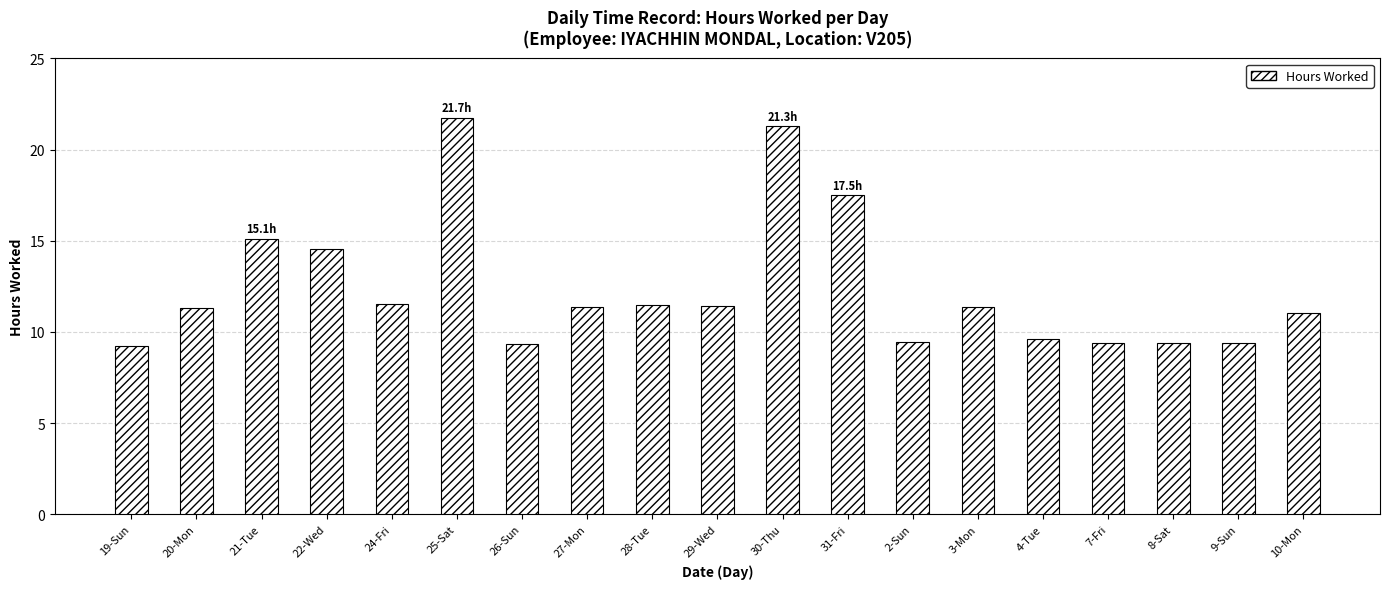

What is the difference between the second highest and minimum values?

12.1